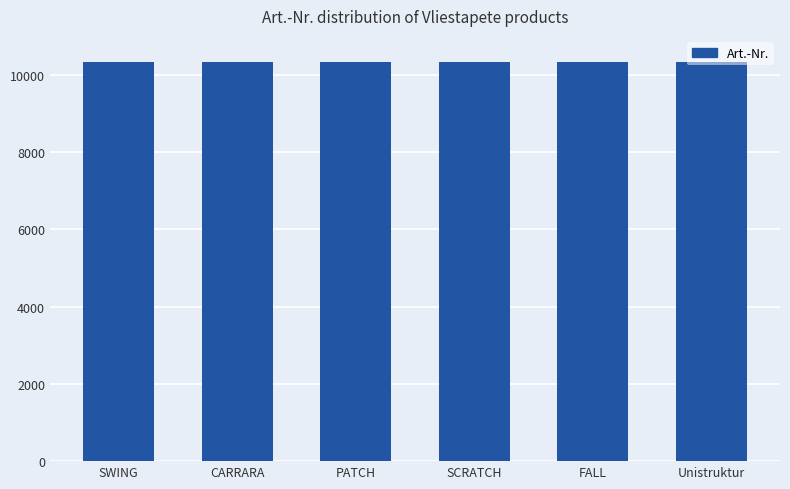

The chart shows a value of 10319 at PATCH. True or false?

True